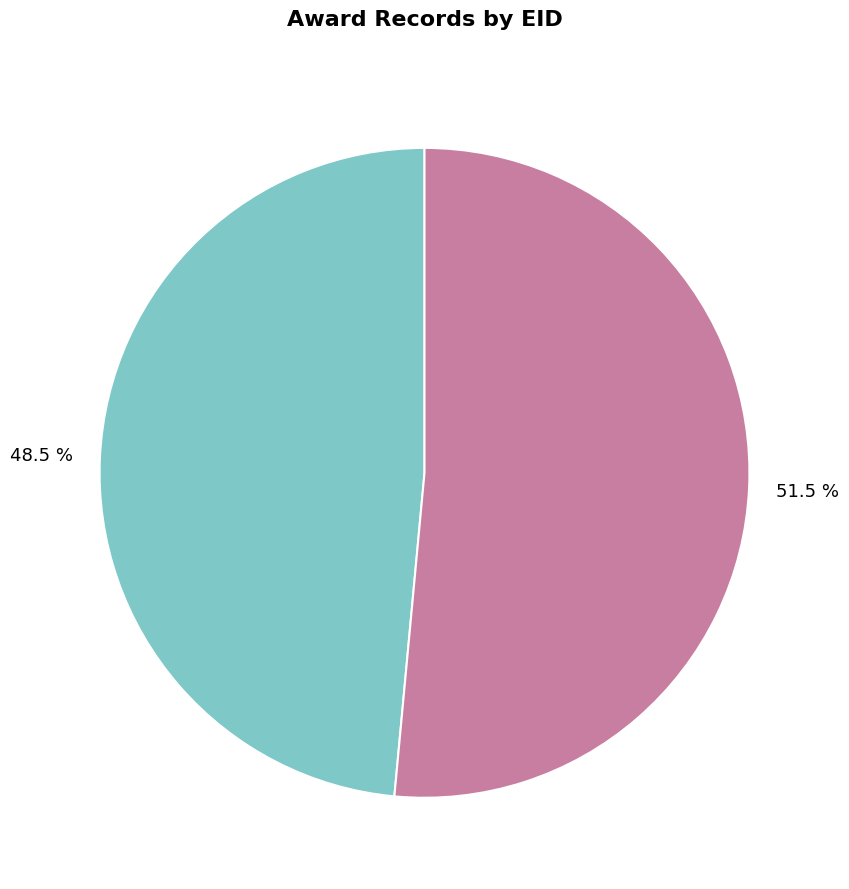

Is there any slice that represents more than half of the pie?

Yes